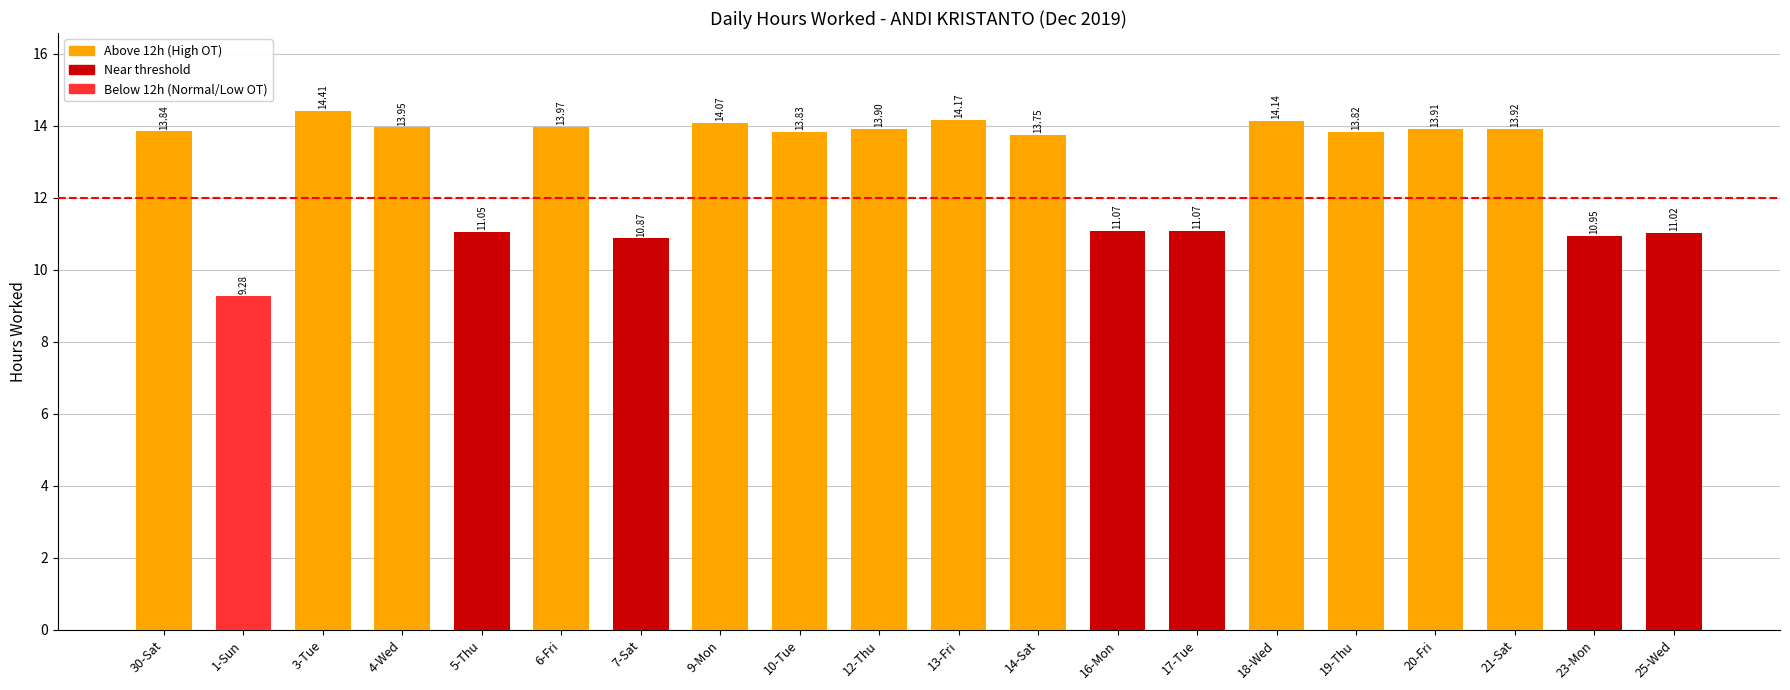

What is the difference between the second highest and minimum values?

4.9